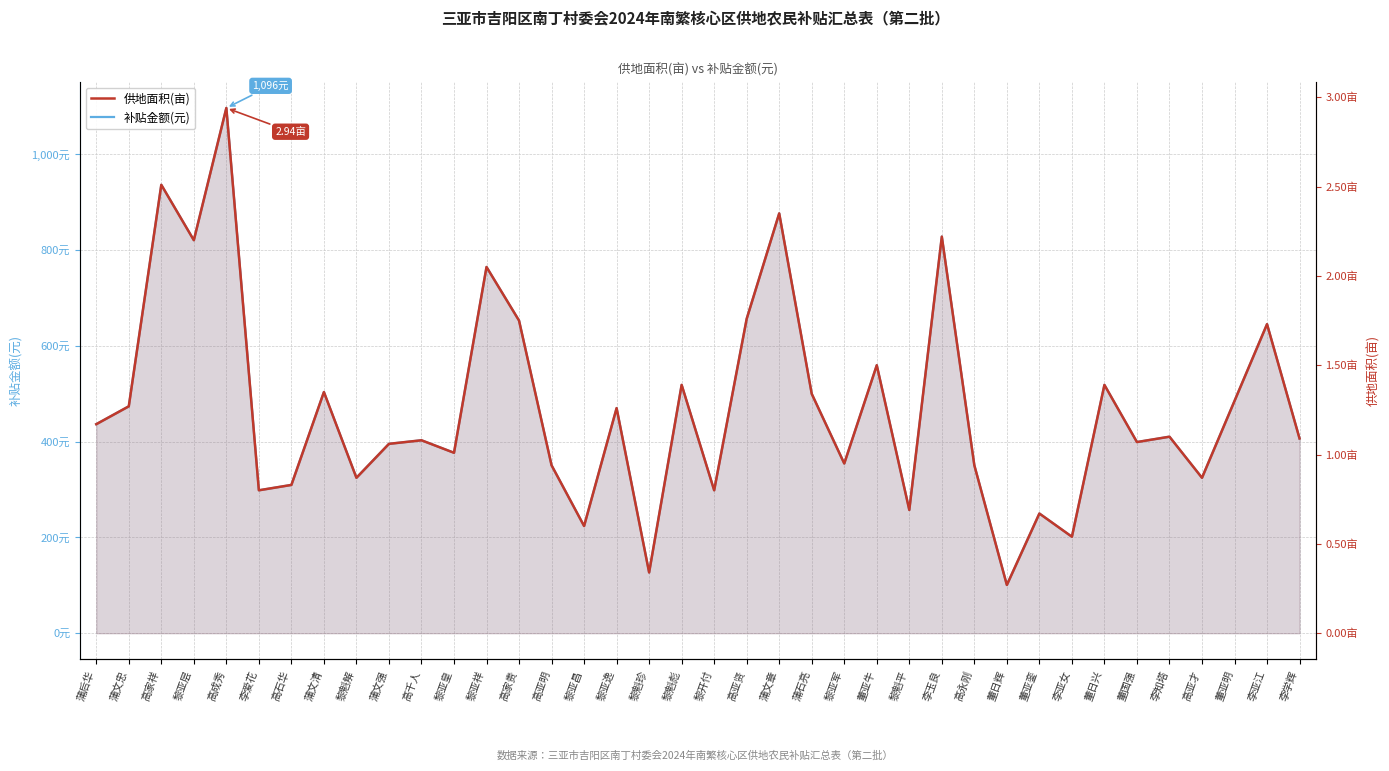

At which category does the chart reach its minimum across all series?

董日辉